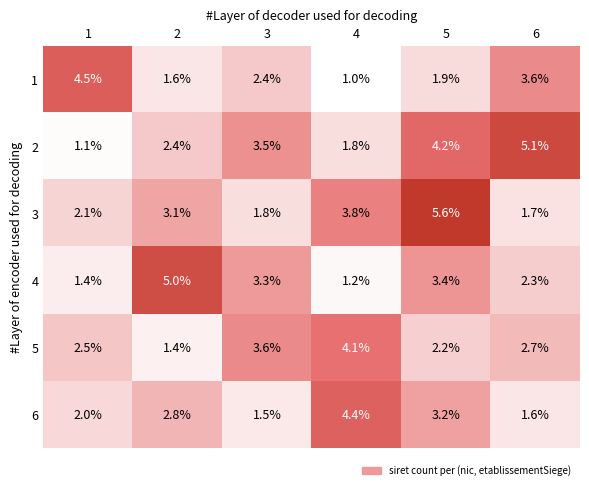

True or false: 5 has a value of 4.1 at 4.

True